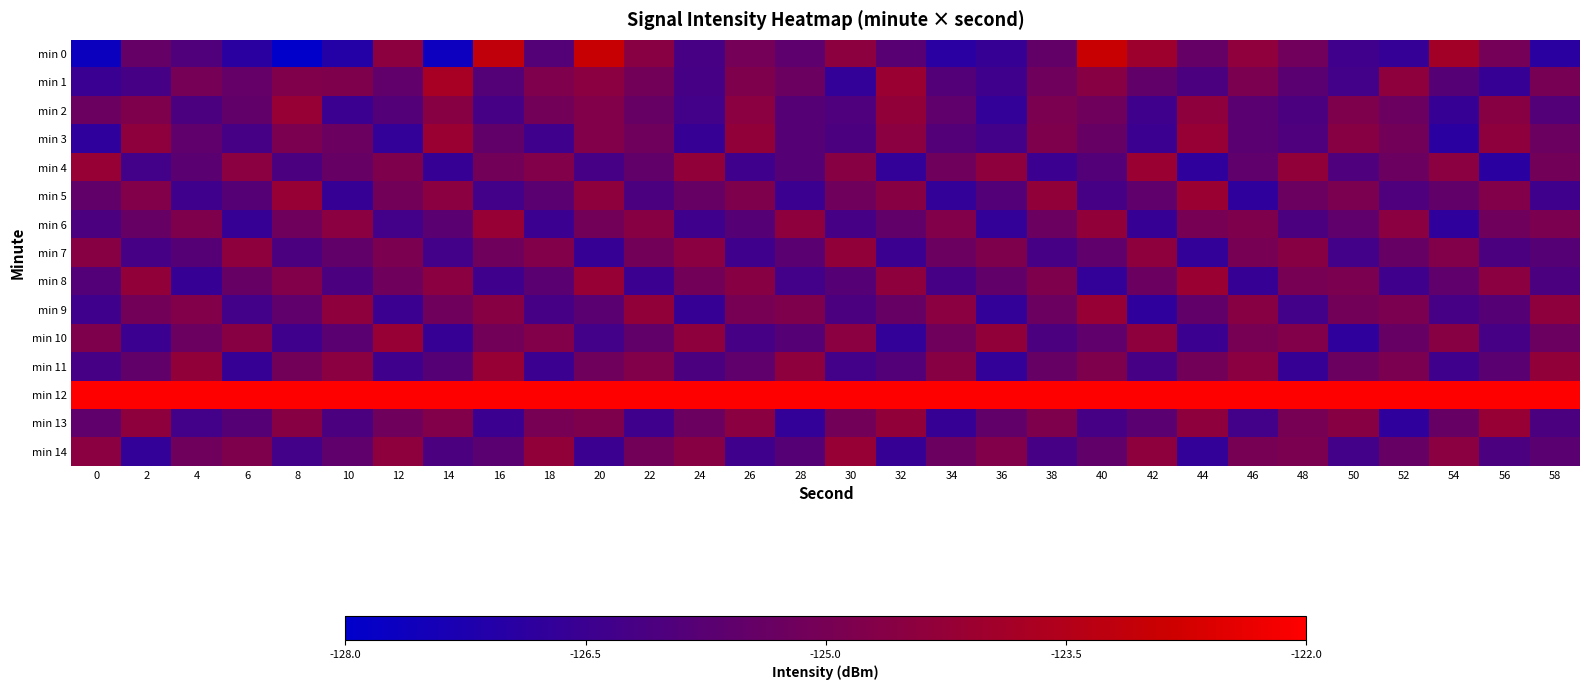

Which series has the largest range (max minus min)?

min 0